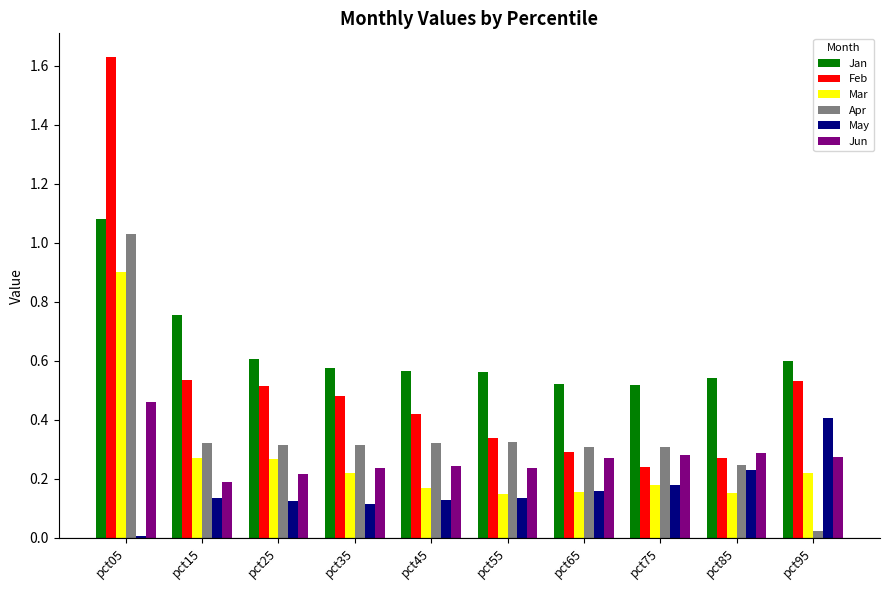

What are all the series names shown in the legend?

Jan, Feb, Mar, Apr, May, Jun